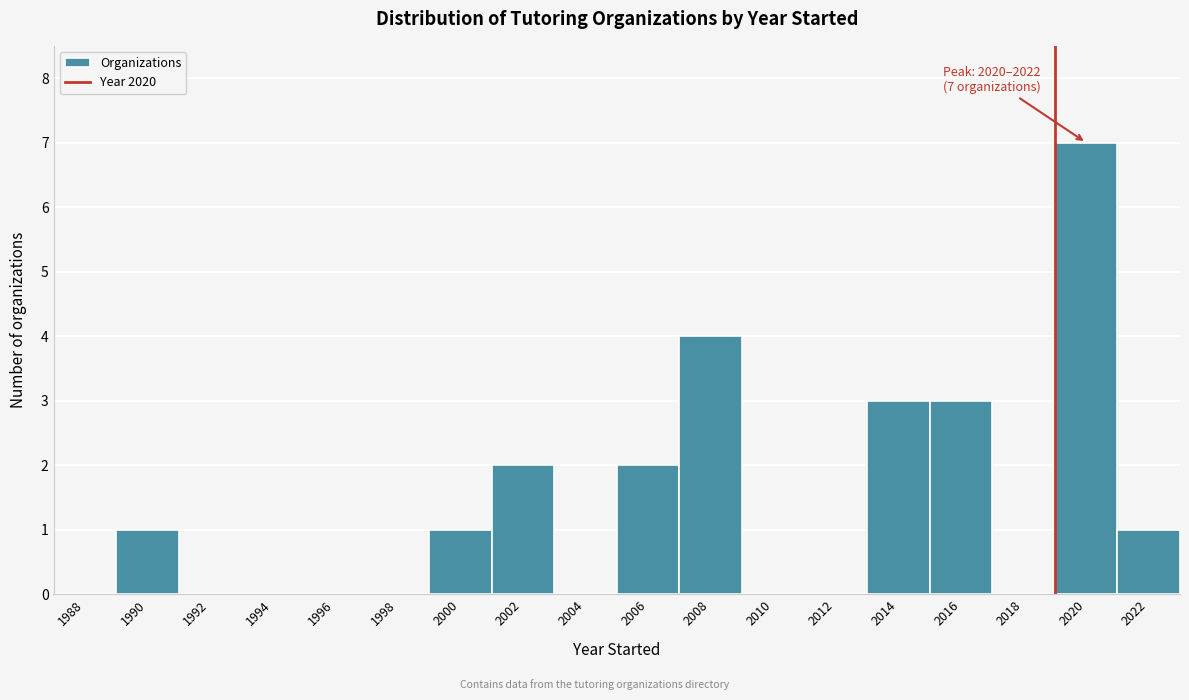

Reading left to right, transcribe all the data shown in this chart.

1988=0	1990=1	1992=0	1994=0	1996=0	1998=0	2000=1	2002=2	2004=0	2006=2	2008=4	2010=0	2012=0	2014=3	2016=3	2018=0	2020=7	2022=1